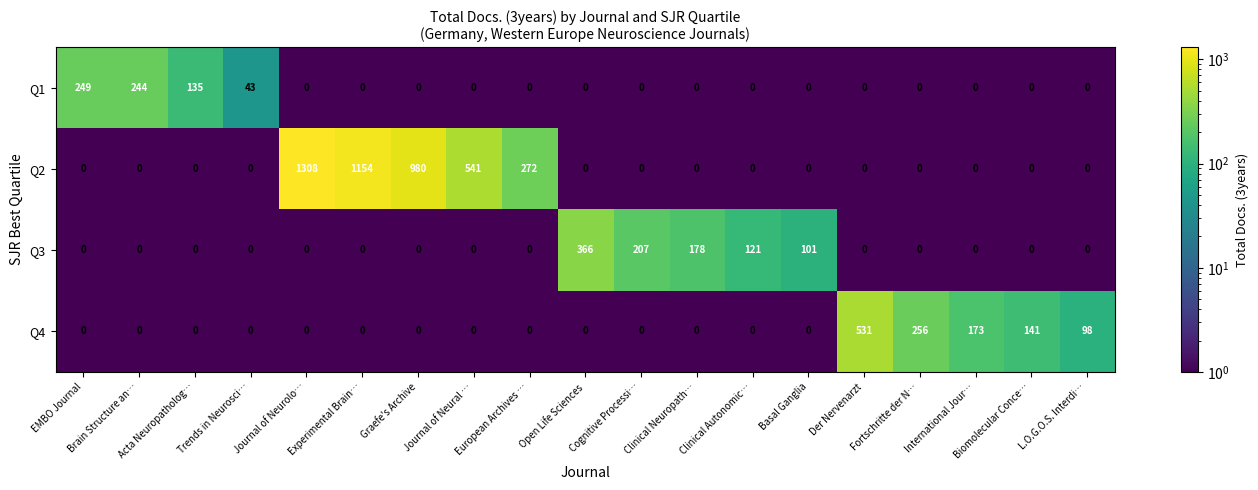

At how many categories does at least one series exceed 905?

3